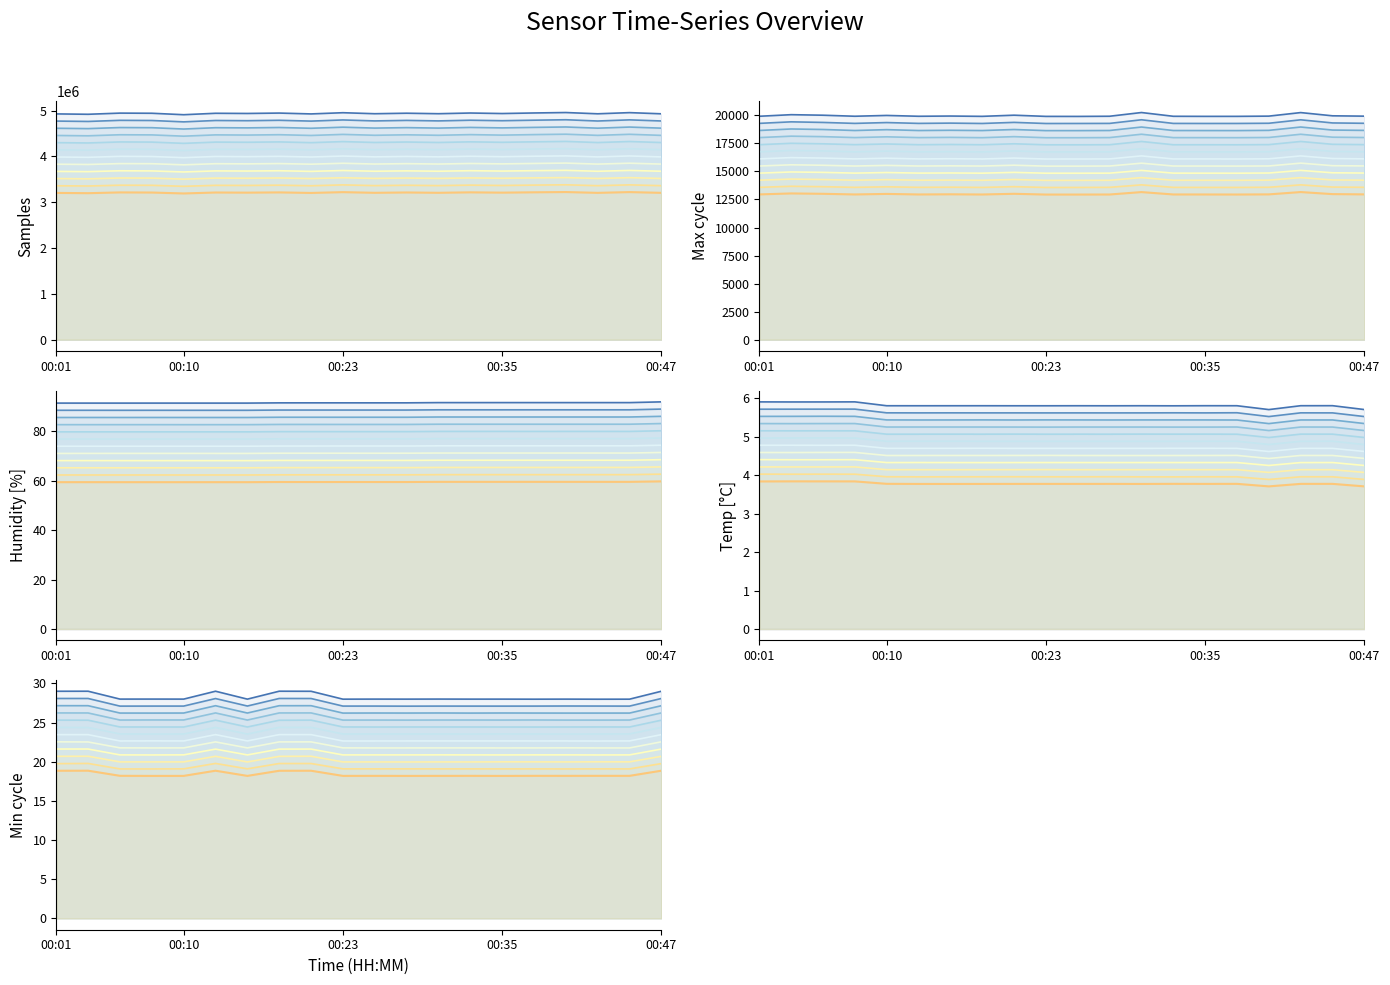

Rank the categories by Min_cycle value from lowest to highest.

00:32, 00:40, 00:08, 00:23, 00:42, 00:44, 00:06, 00:27, 00:37, 00:10, 00:15, 00:25, 00:35, 00:30, 00:13, 00:47, 00:18, 00:03, 00:20, 00:01